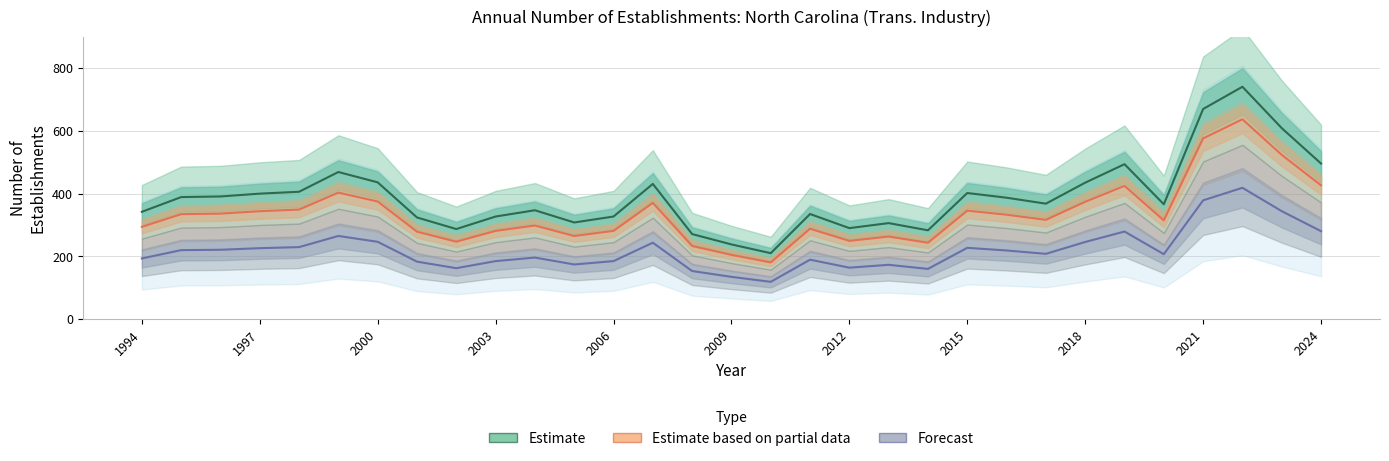

What is the difference between the highest and lowest values at 2021?

291.5